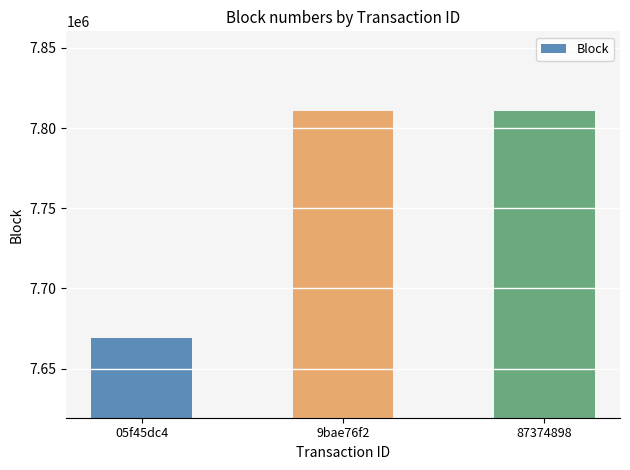

What is the sum of all values?

23290077